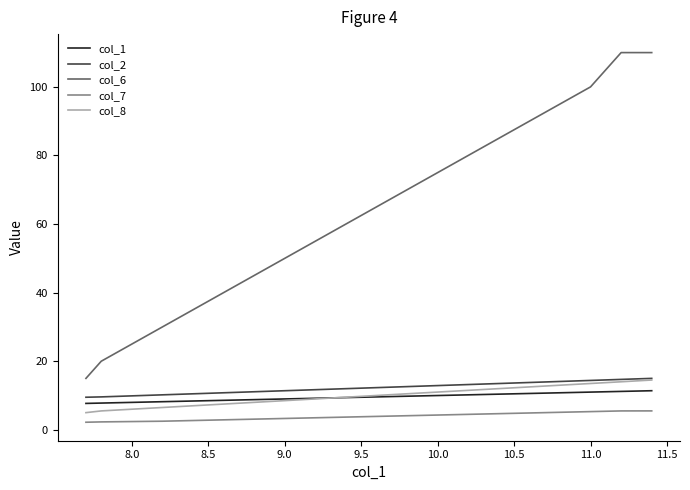

True or false: col_6 has more than 2 interior local peaks.

False